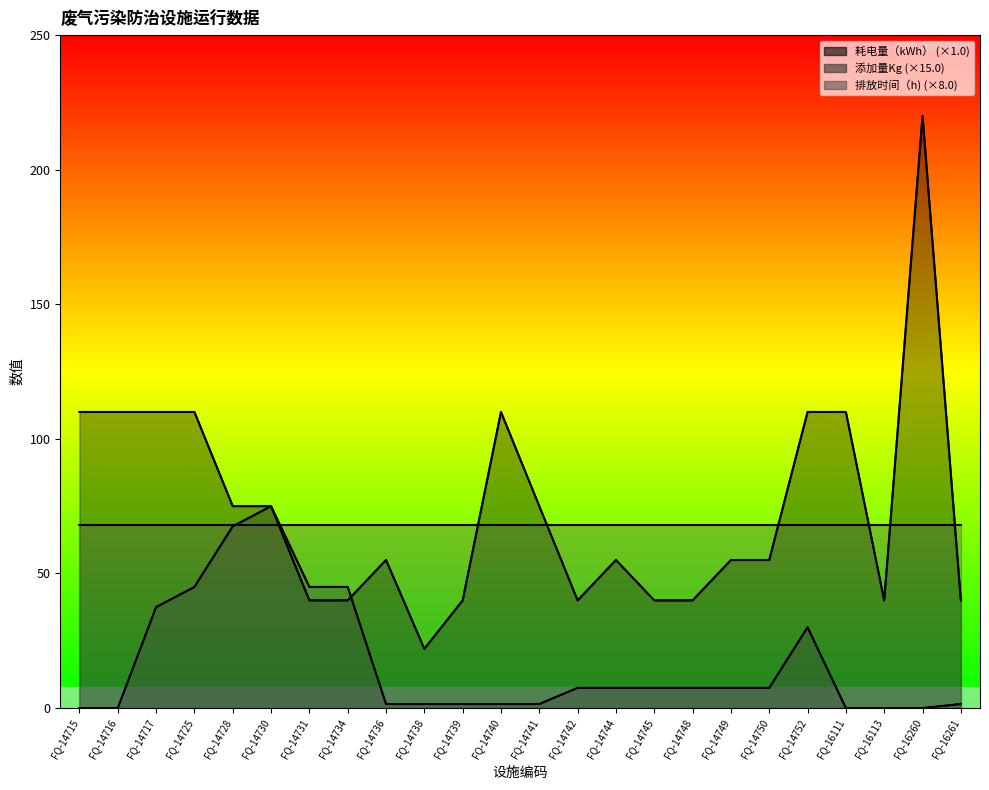

Where is 耗电量（kWh） nearest to the value 121?

FQ-14715